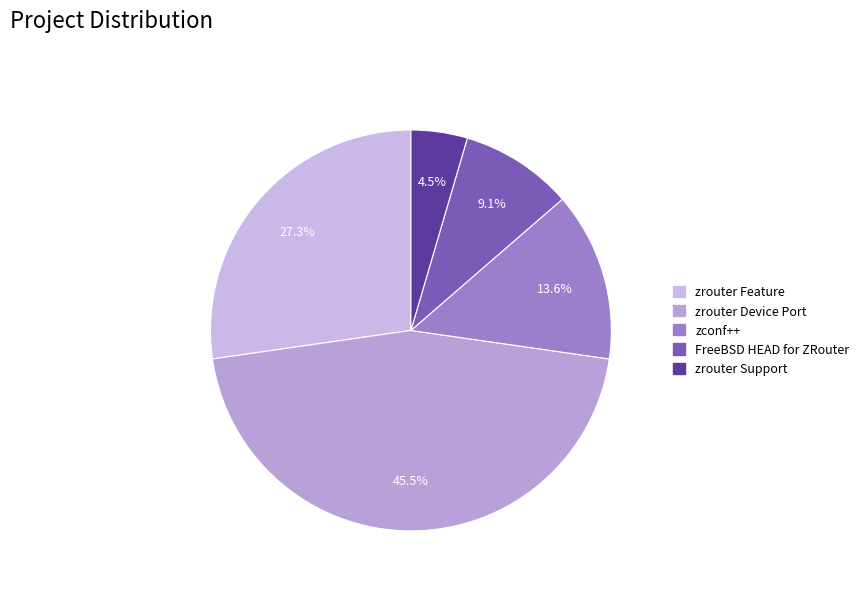

Approximately how many times larger is the value at zconf++ compared to zrouter Device Port?

0.3